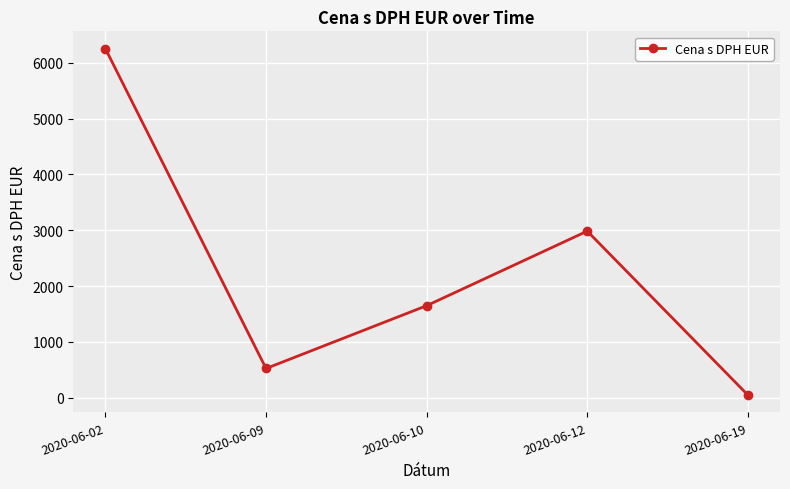

Count the number of categories in the chart.

5